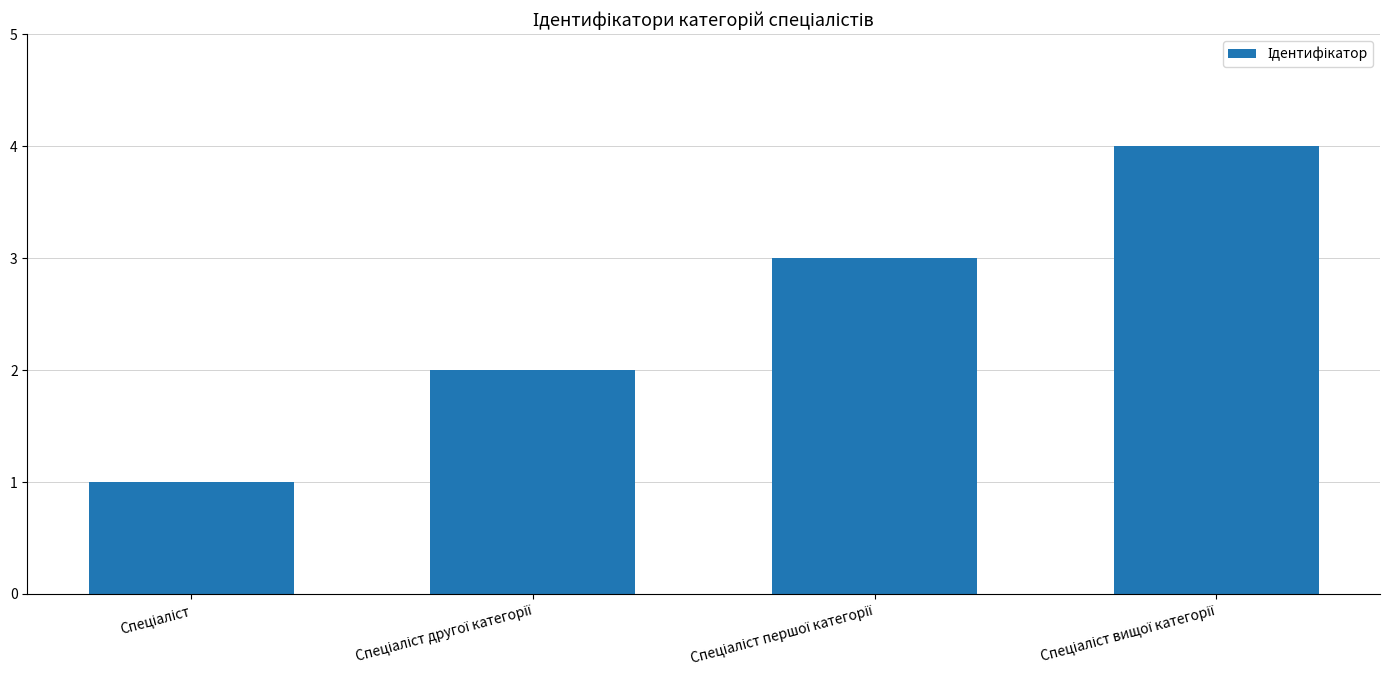

What is the maximum value shown in the chart?

4